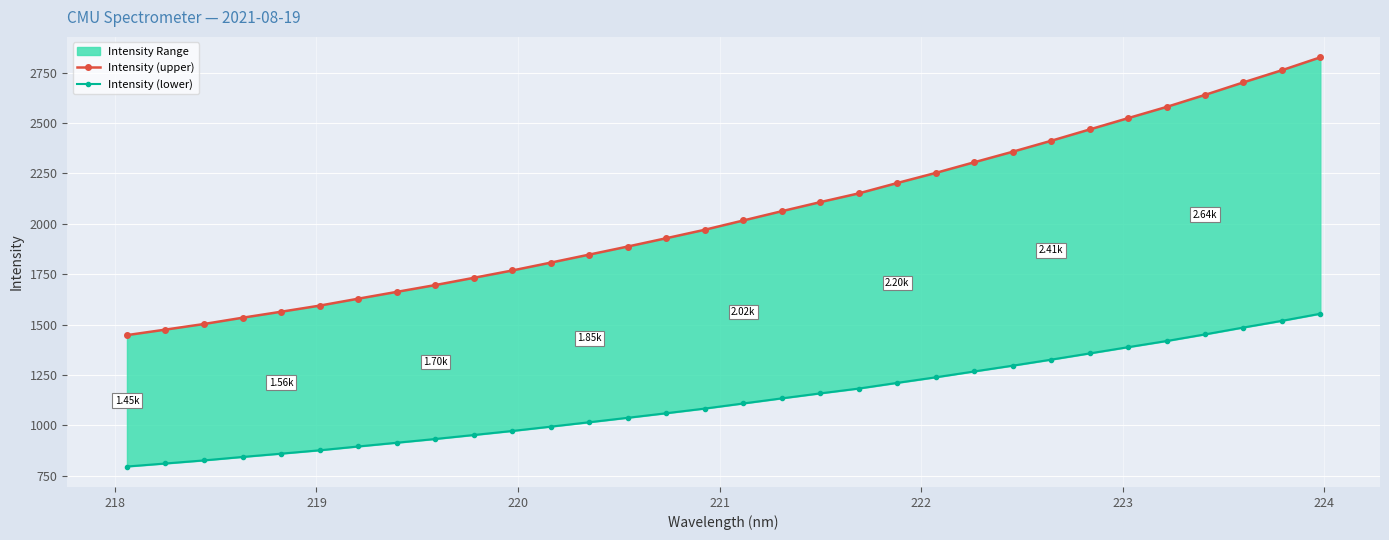

What is the average value of the Intensity (upper) series?

2044.5